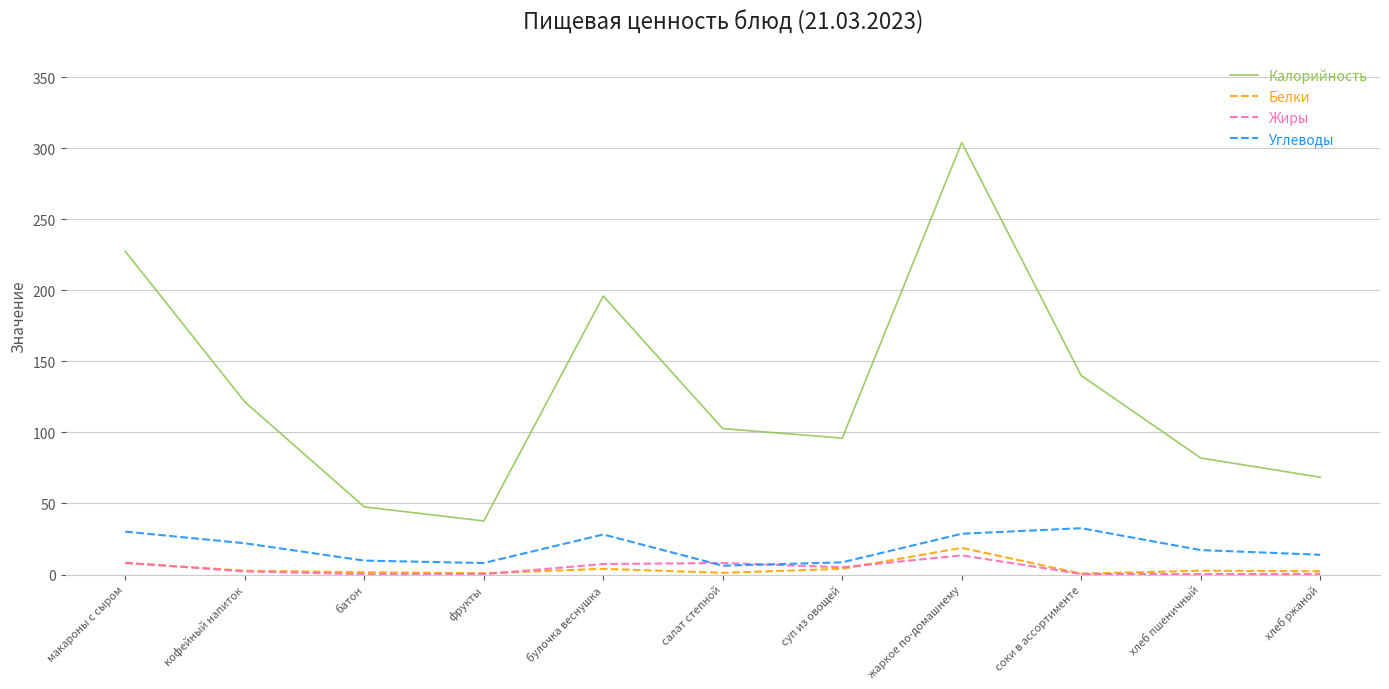

What is the difference between the maximum and minimum values in the Углеводы series?

26.4